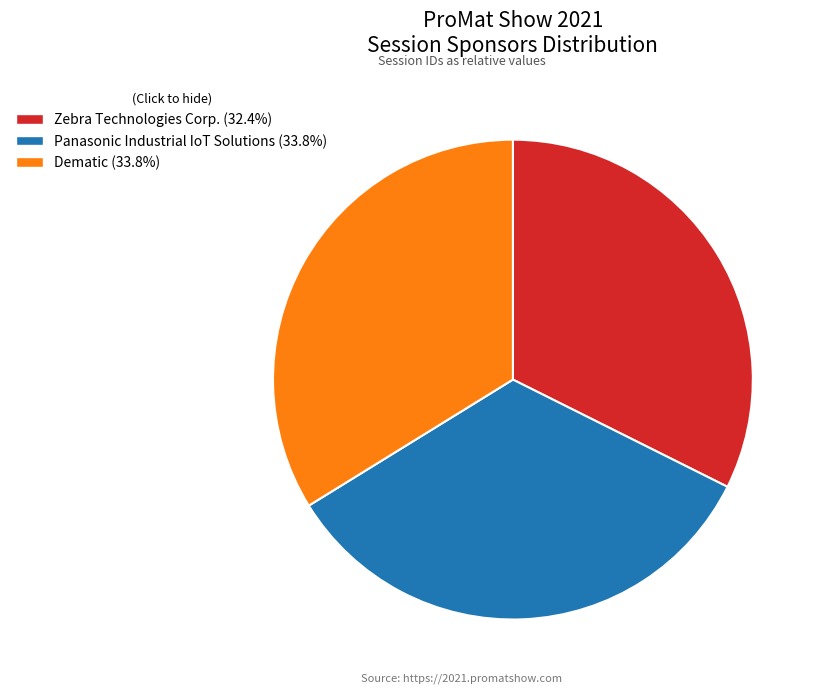

Does any single category account for the majority?

No